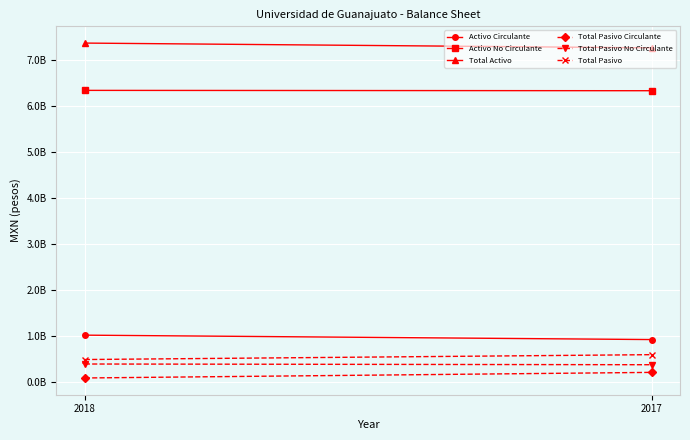

Which category has the lowest value in the Total Pasivo series?

2018